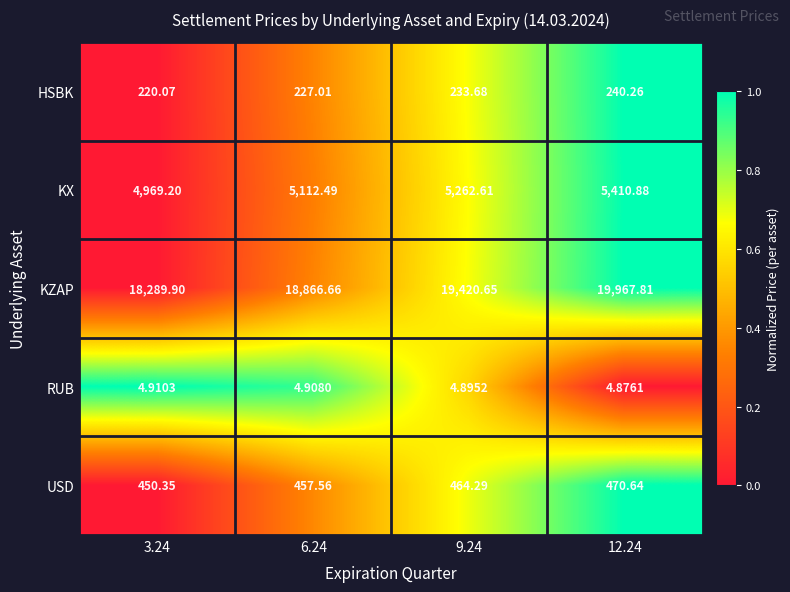

At 12.24, list the series in order from smallest to largest.

RUB, HSBK, USD, KX, KZAP